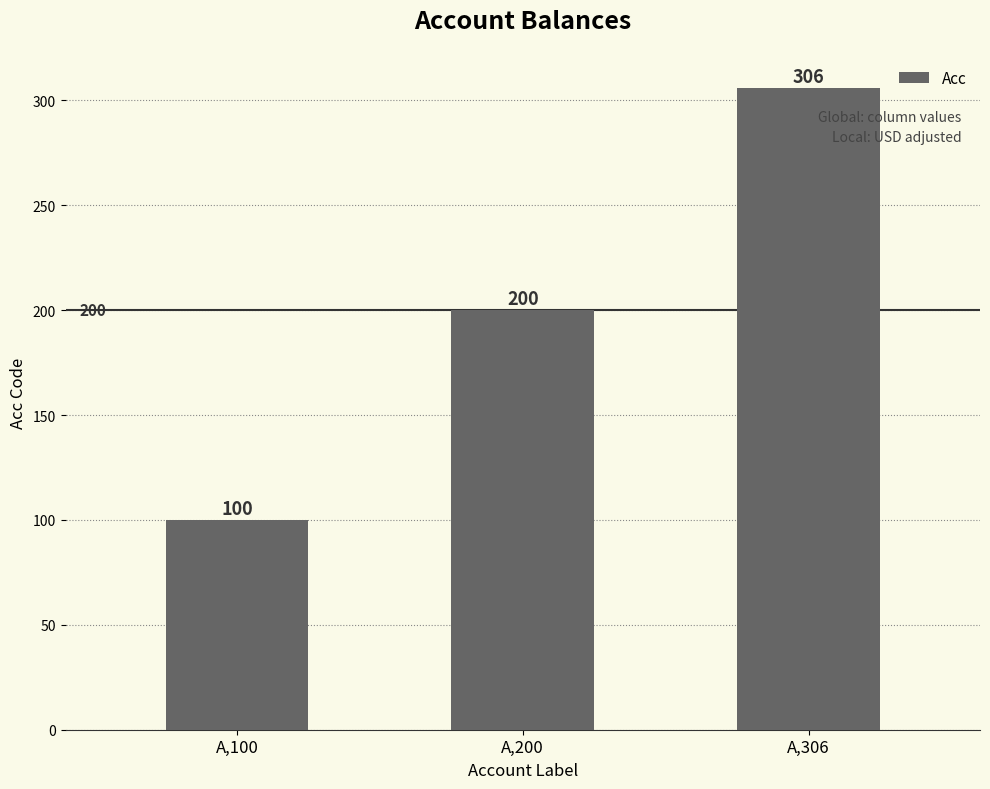

What is the value of the 1st bar from the left?

100